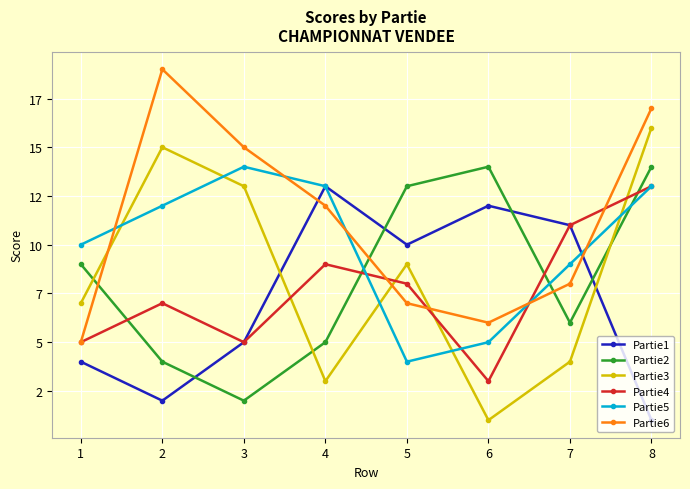

True or false: Partie3 and Partie4 cross at least once.

True